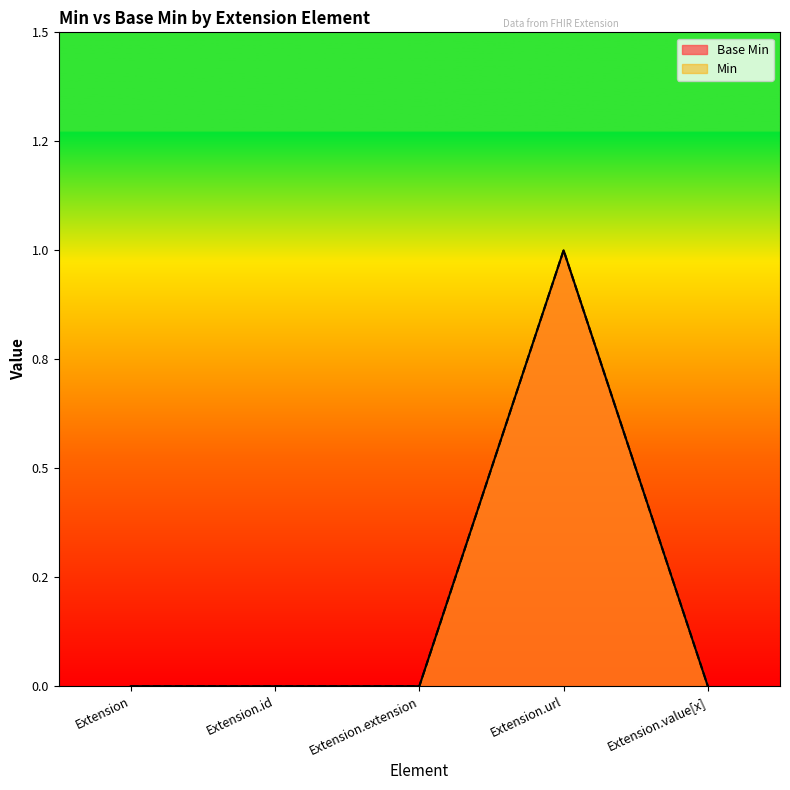

In Min, how many points are higher than both neighbors (excluding endpoints)?

1